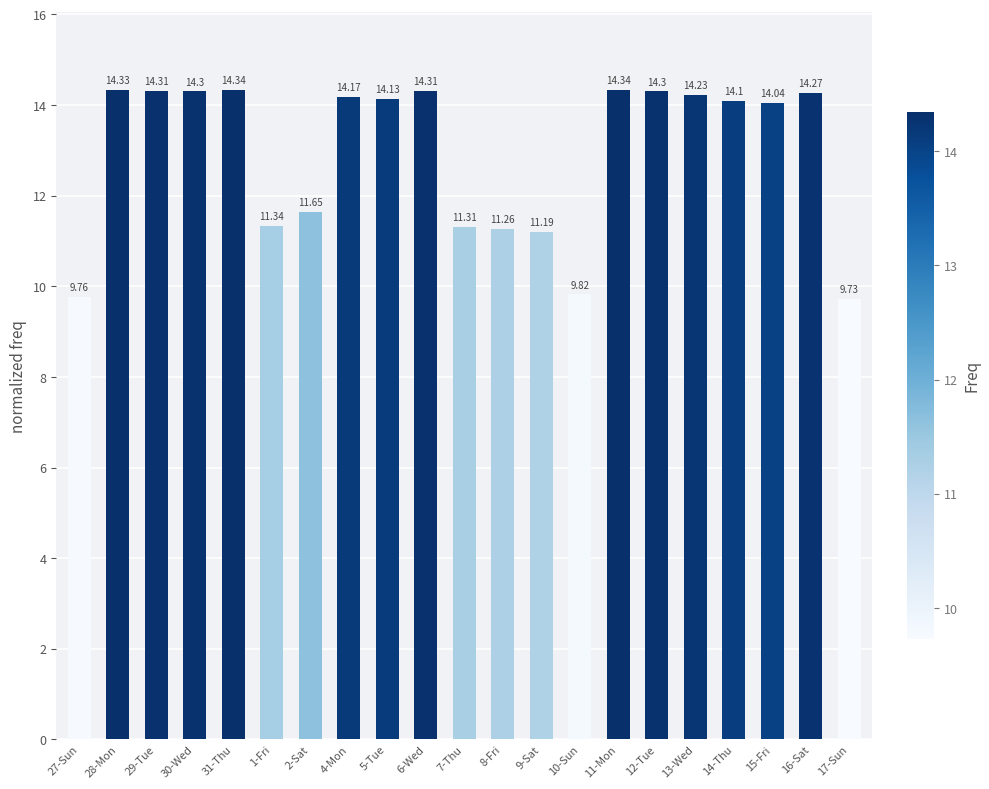

What value does the data have at 16-Sat?

14.3